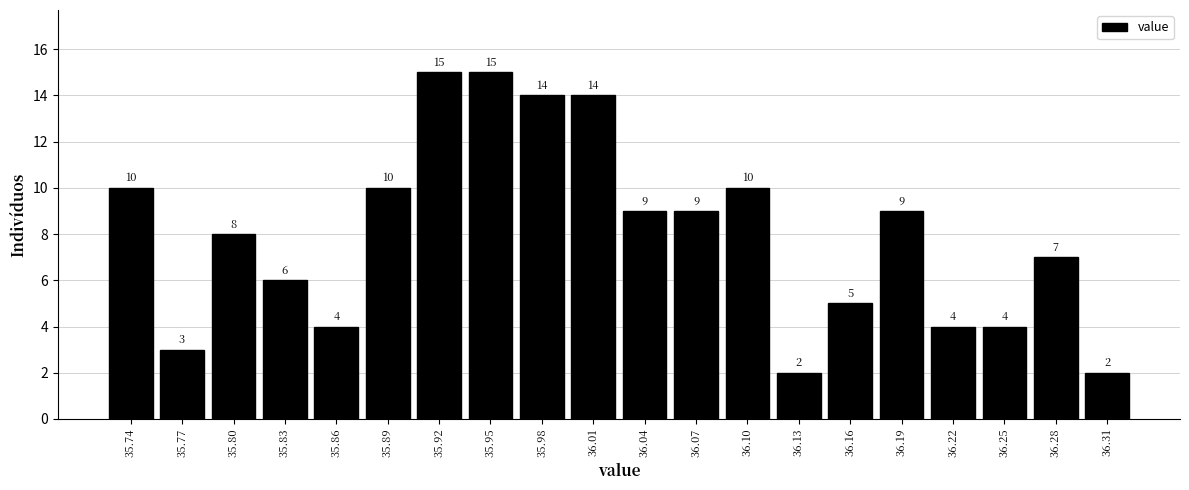

What is the height of the bar covering 36.025 to 36.055 on the x-axis? The bar edges are not printed on the chart, so give them approximately, as read against the axis.

9